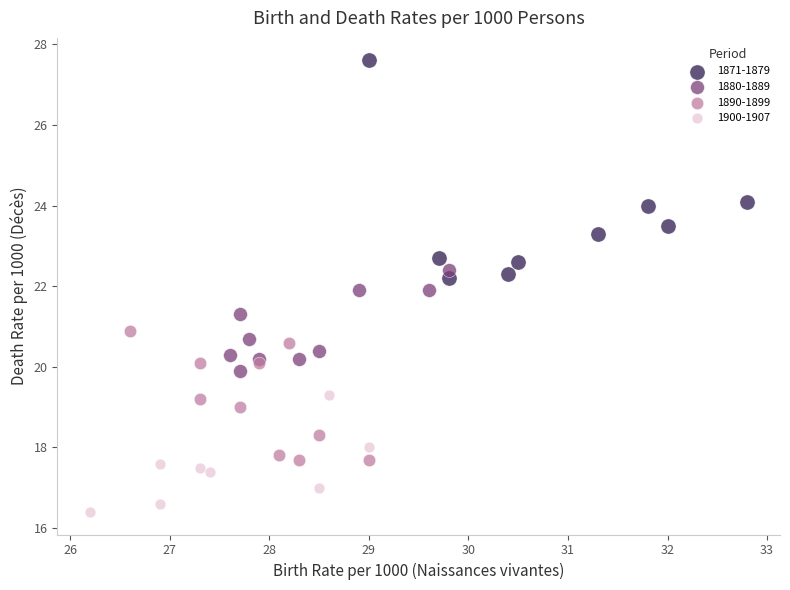

Which series contains the lowest Y value?

1900-1907